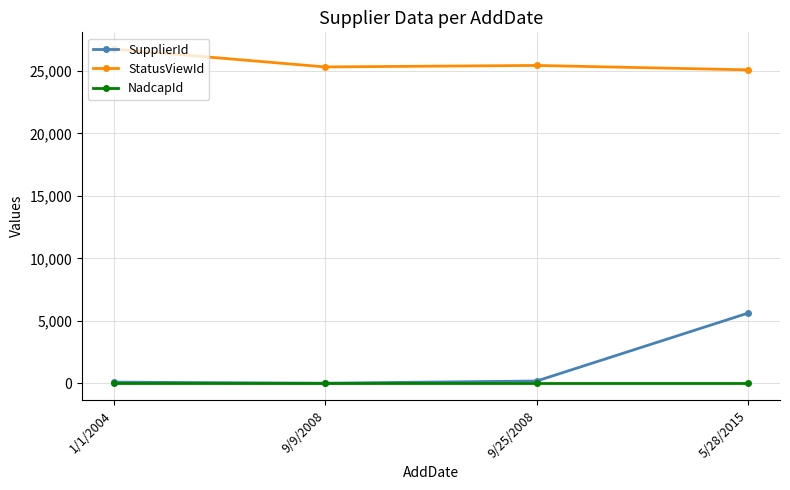

At which label is SupplierId closest to 2816?

9/25/2008